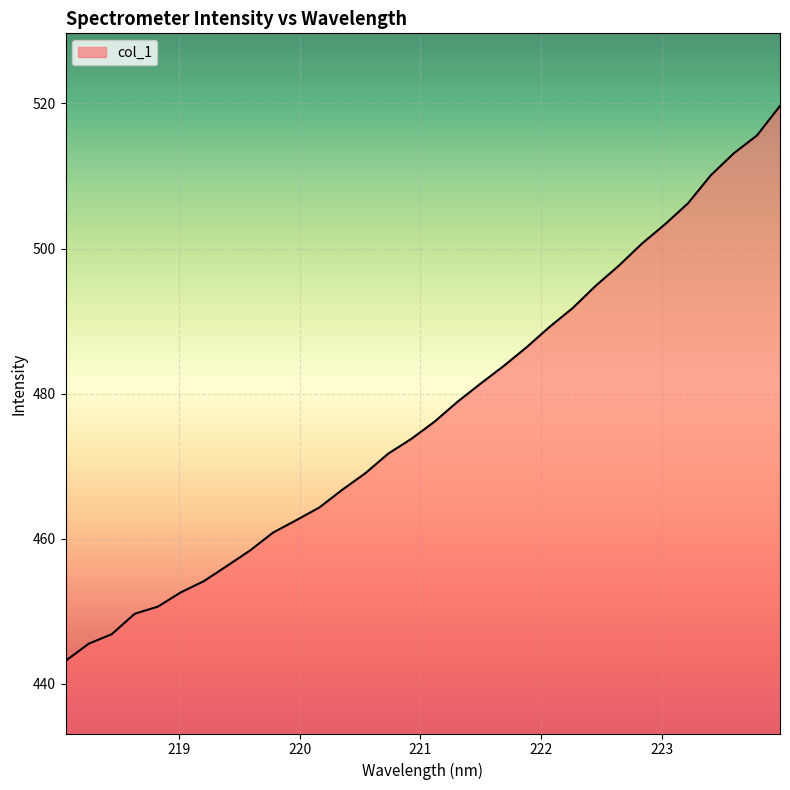

What is the minimum value shown in the chart?

443.2